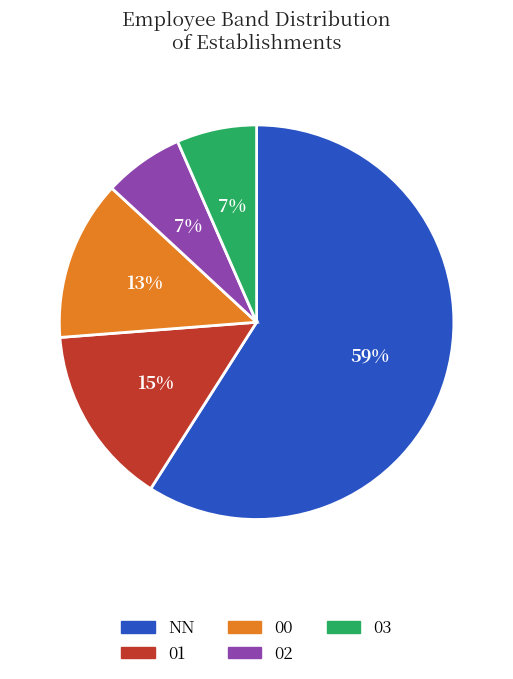

Does any single category account for the majority?

Yes